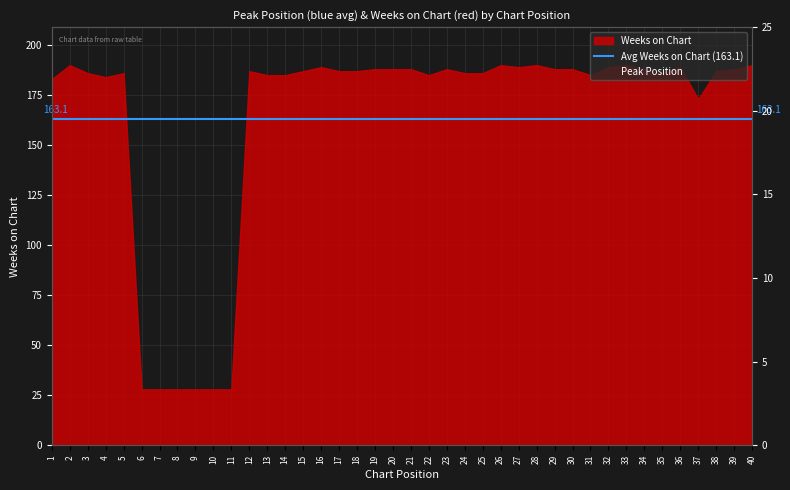

How many data points are less than 10?

20